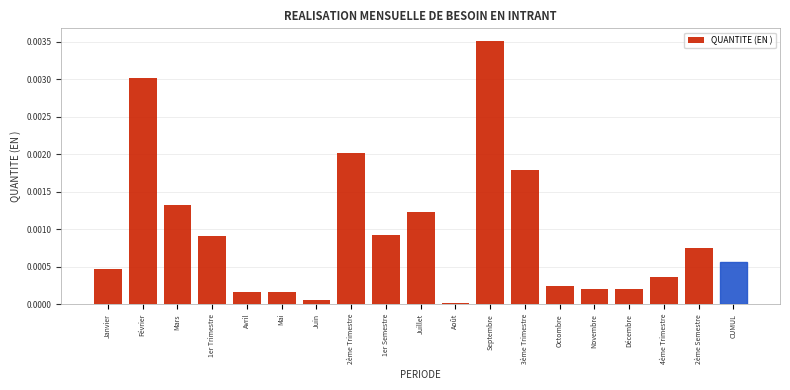

The chart shows a value of 0.0 at Septembre. True or false?

True